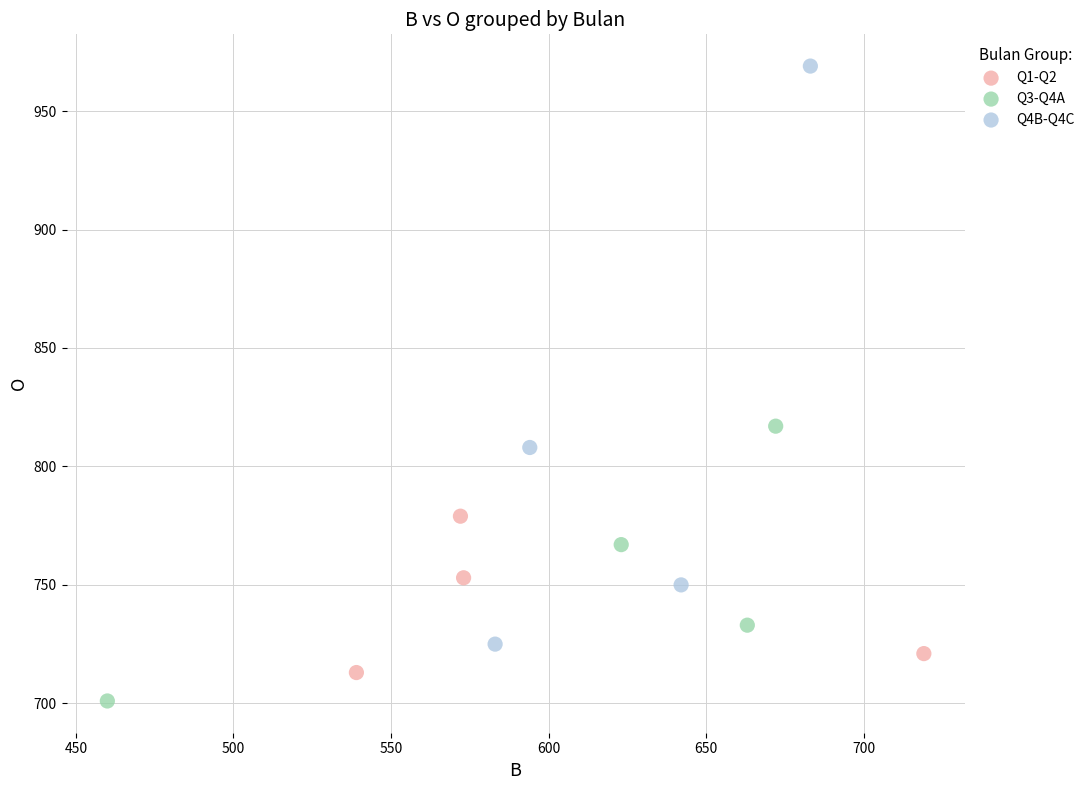

Which series contains the highest Y value?

Q4B-Q4C